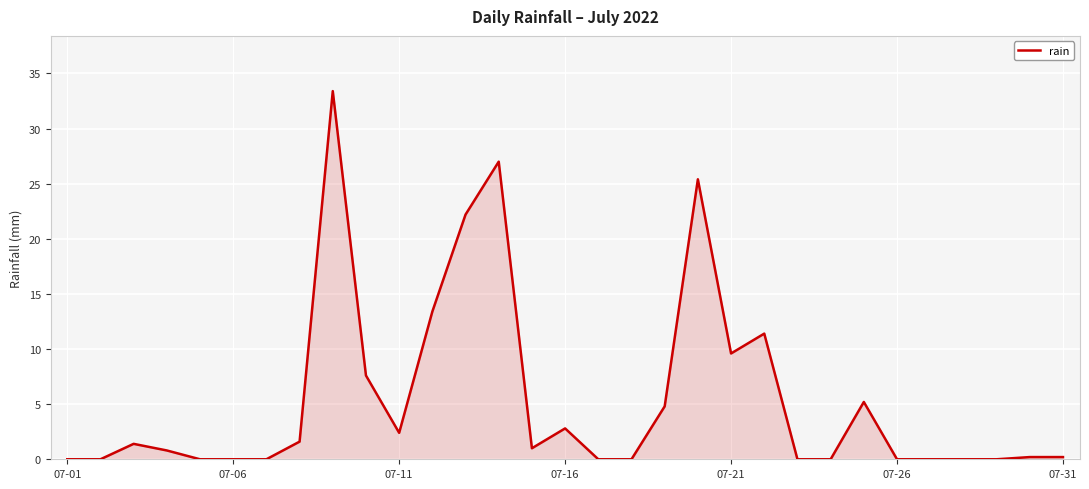

What is the difference between the second highest and second lowest values?

27.0